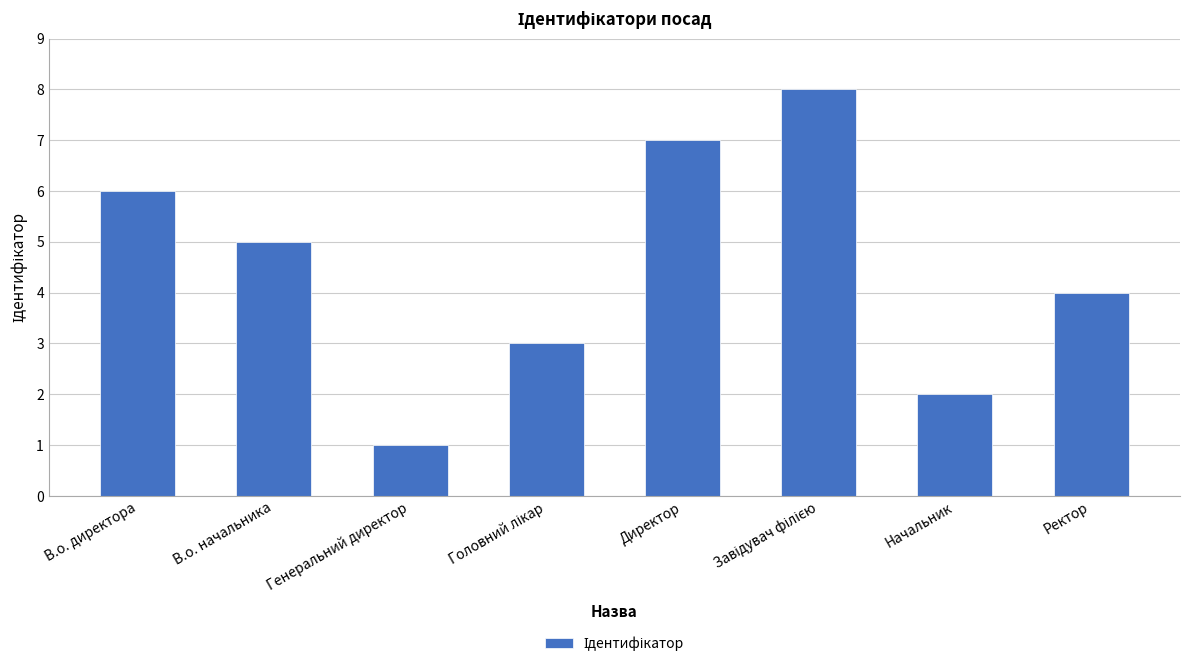

What position from the left is Ректор?

8